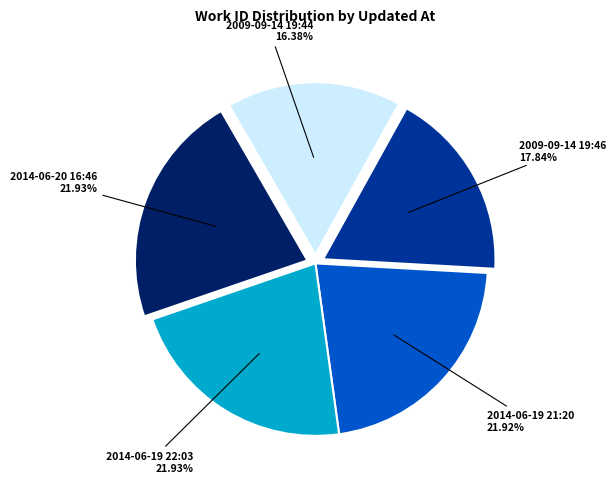

What is the ratio of the value at 2014-06-20 16:46 to the value at 2014-06-19 21:20?

1.0